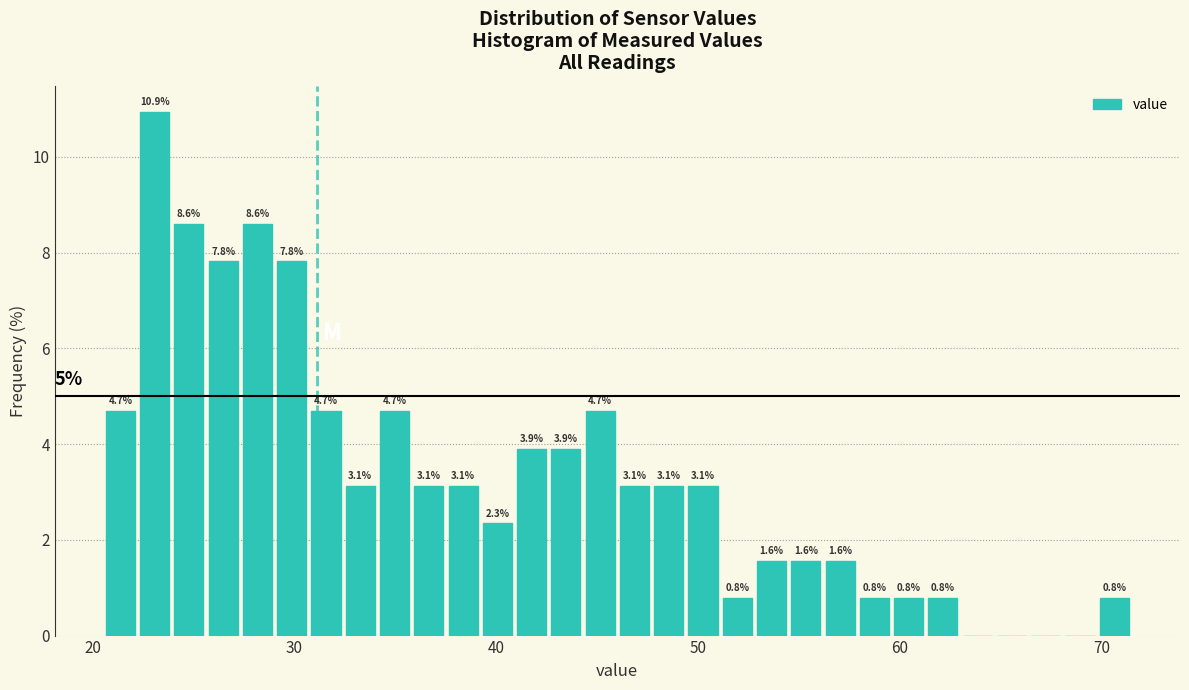

Around what value on the x-axis is the tallest bar? Give the approximate position of its centre, as read against the axis.

23